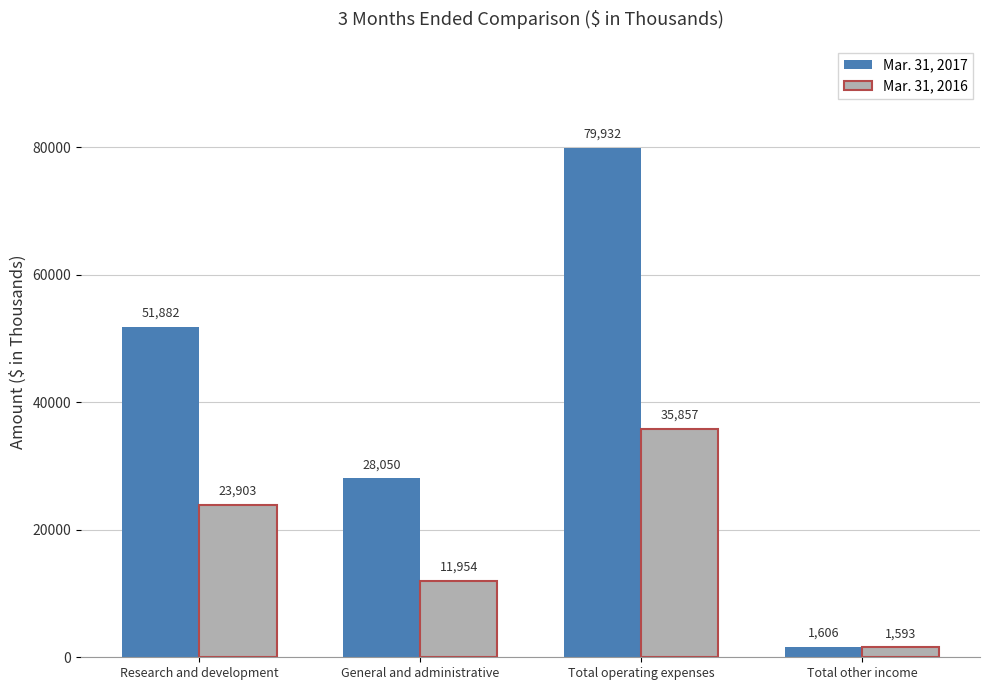

How many bars are there in total?

8